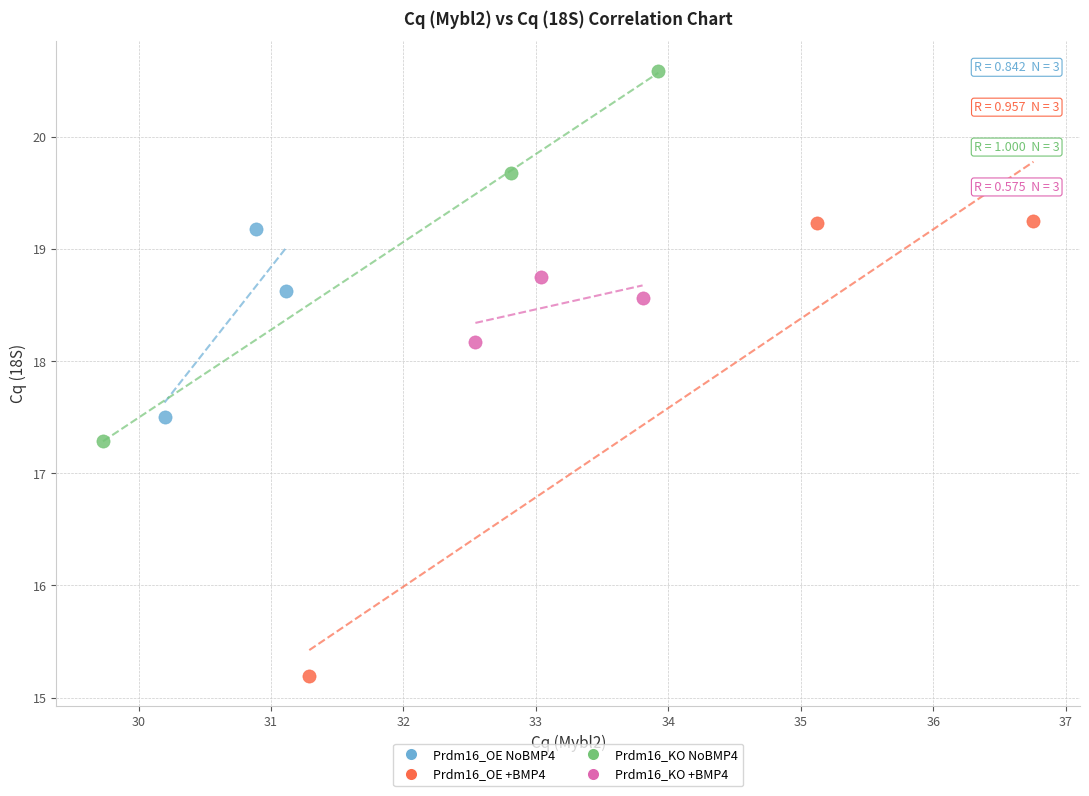

What are all the series names shown in the legend?

Prdm16_OE NoBMP4, Prdm16_OE +BMP4, Prdm16_KO NoBMP4, Prdm16_KO +BMP4